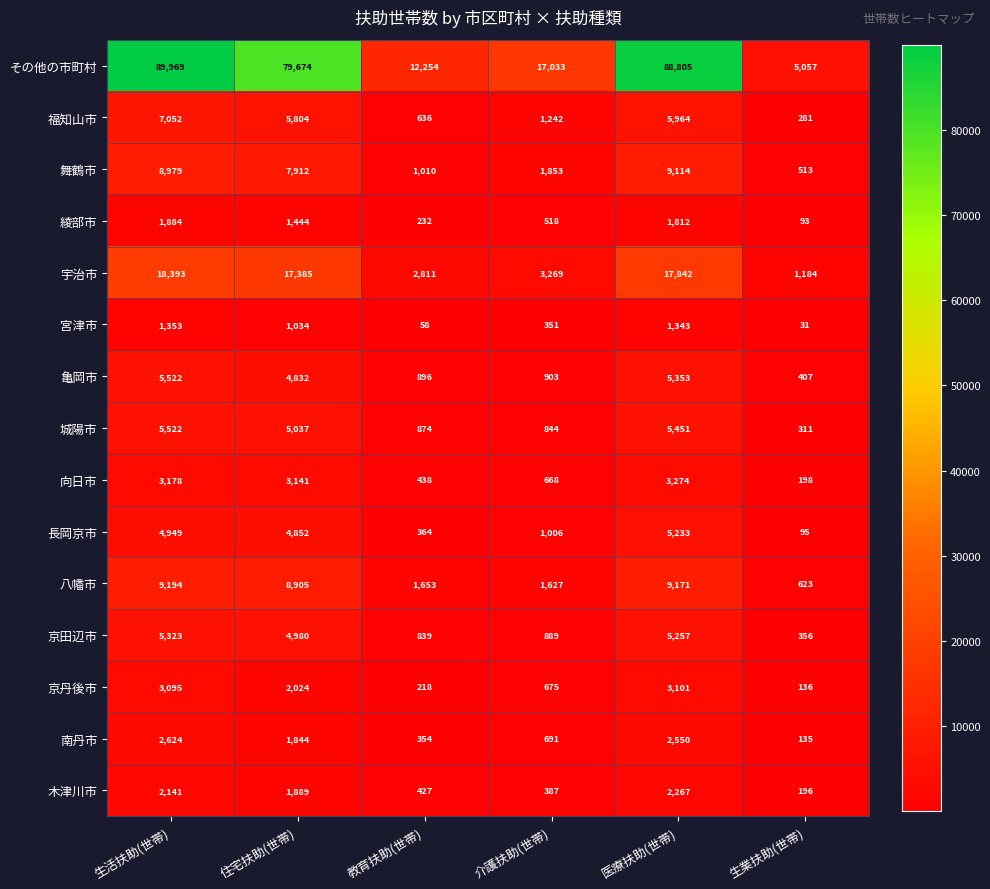

Which series has the largest total across all categories?

その他の市町村